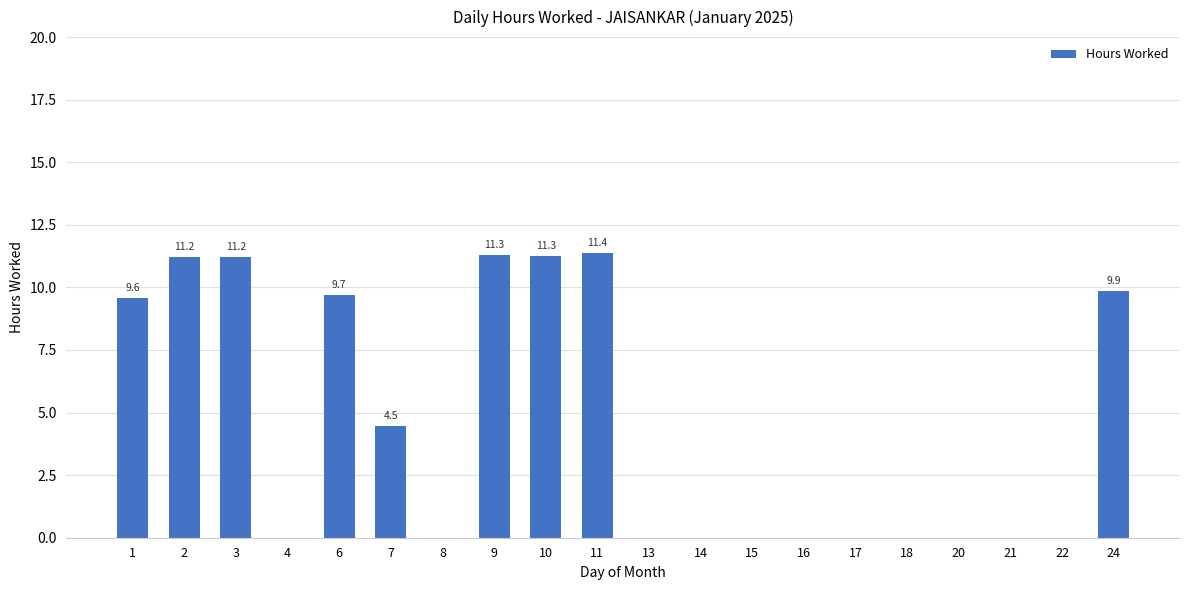

Which has a higher value, 9 or 8?

9